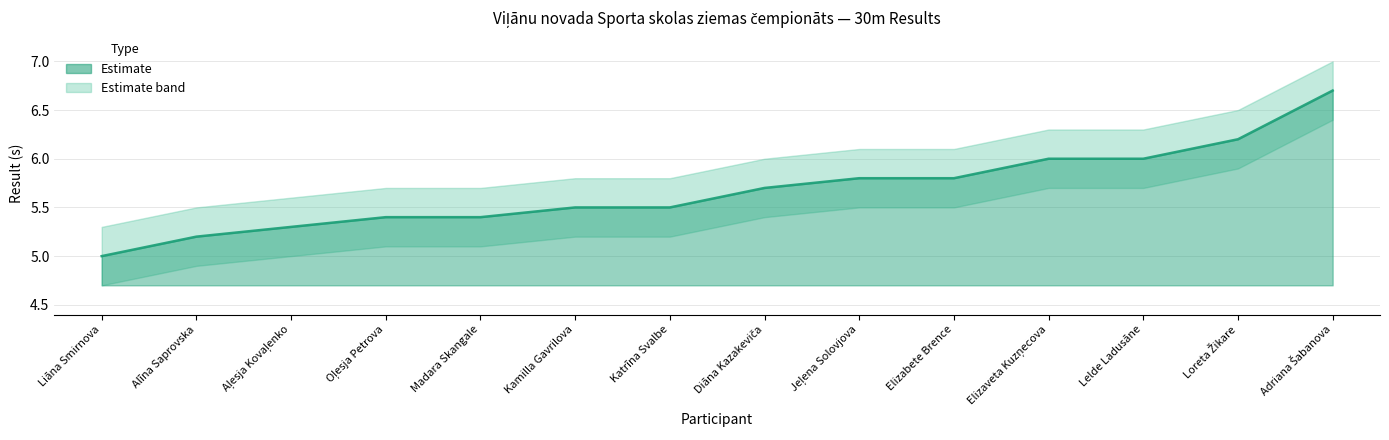

Reading left to right, extract all data points from this chart.

Result: 5.0	5.2	5.3	5.4	5.4	5.5	5.5	5.7	5.8	5.8	6.0	6.0	6.2	6.7
Lower: 4.7	4.9	5.0	5.1	5.1	5.2	5.2	5.4	5.5	5.5	5.7	5.7	5.9	6.4
Upper: 5.3	5.5	5.6	5.7	5.7	5.8	5.8	6.0	6.1	6.1	6.3	6.3	6.5	7.0